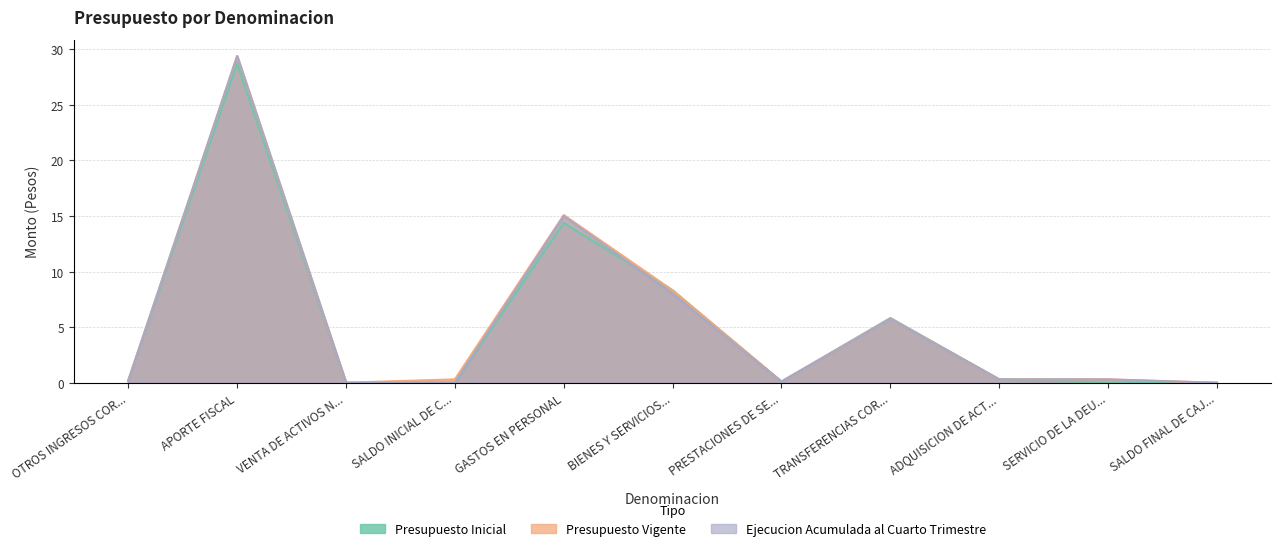

Between BIENES Y SERVICIOS... and TRANSFERENCIAS COR..., which series saw the biggest shift?

Presupuesto Vigente